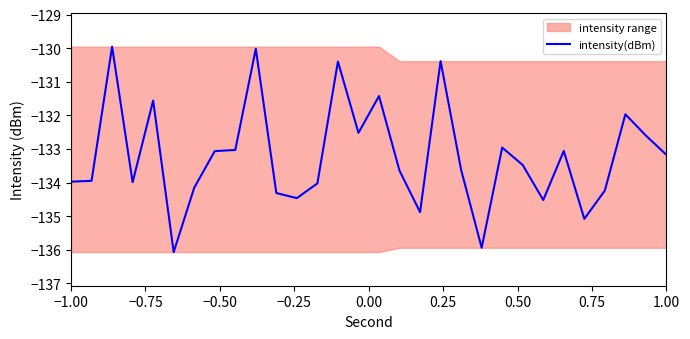

What is the value of the 23rd point from the left?

-133.5